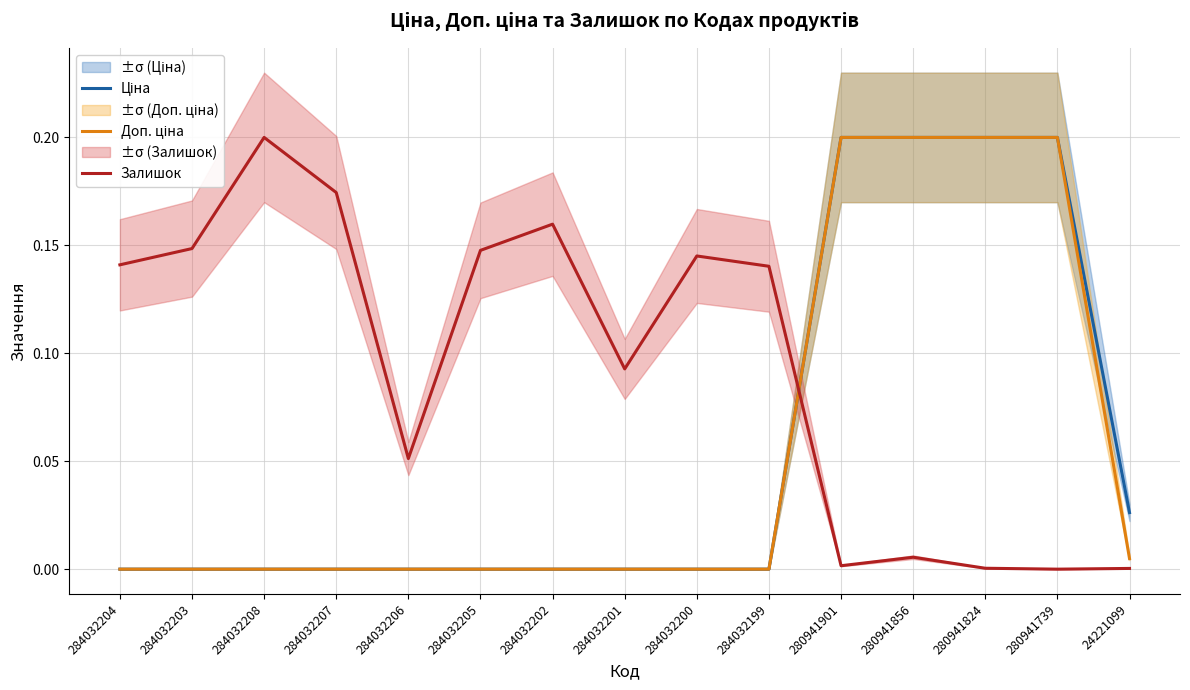

Rank the categories by Ціна value from lowest to highest.

284032204, 284032203, 284032208, 284032207, 284032206, 284032205, 284032202, 284032201, 284032200, 284032199, 24221099, 280941901, 280941856, 280941824, 280941739